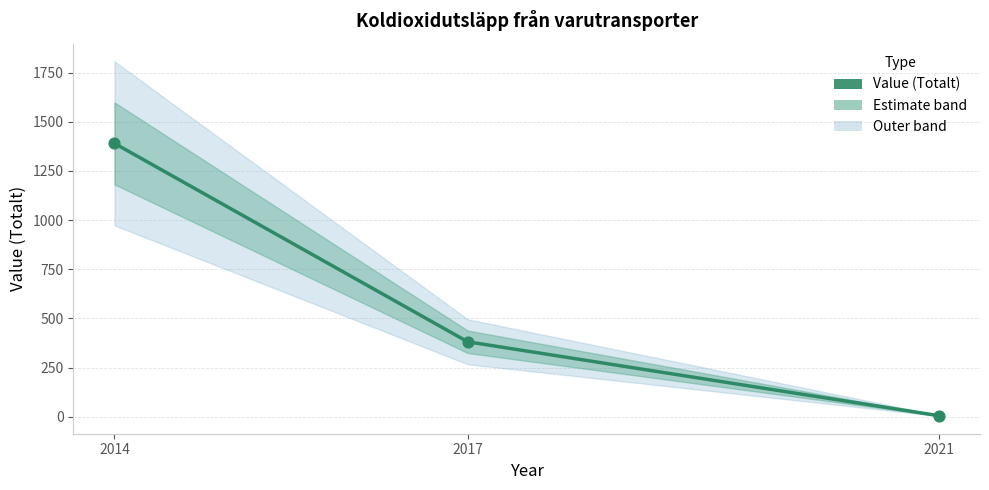

What is the change in value from 2014 to 2017?

-1009.0